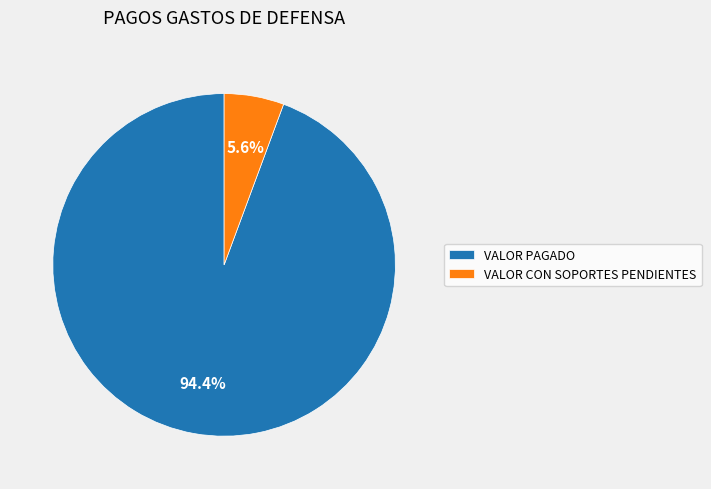

Rank the categories by value from lowest to highest.

VALOR CON SOPORTES PENDIENTES, VALOR PAGADO